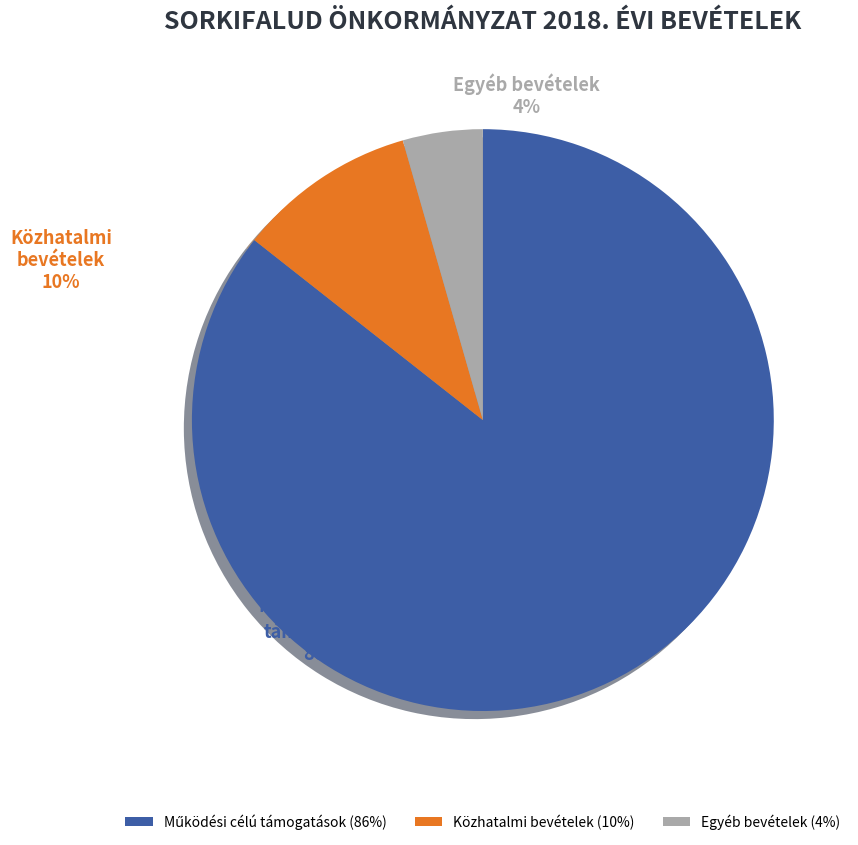

Is there a majority slice in this chart?

Yes